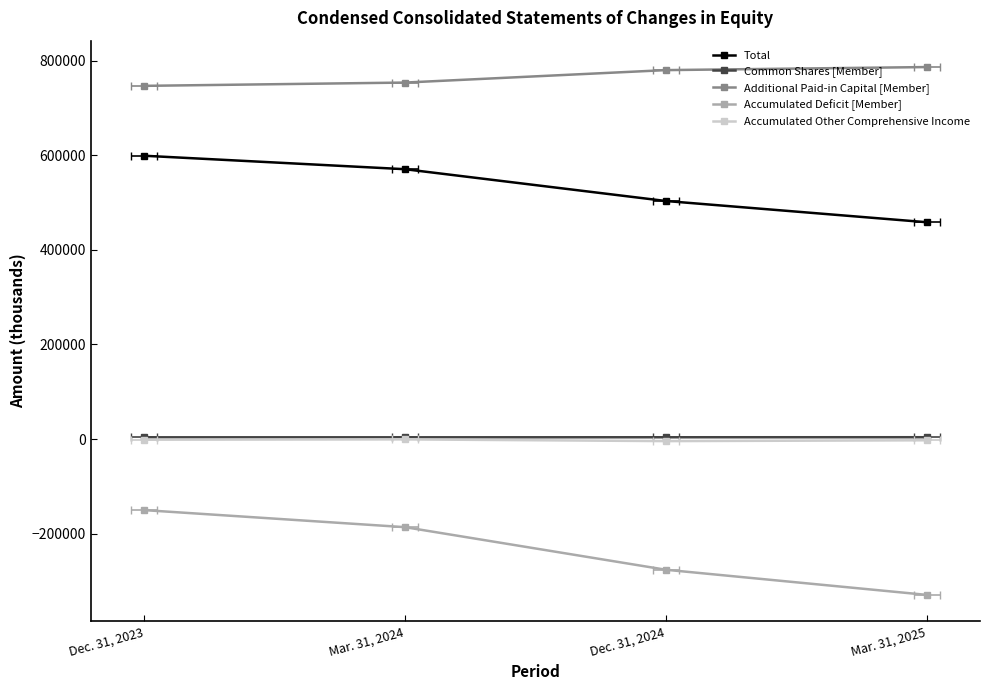

What are all the series names shown in the legend?

Total, Common Shares [Member], Additional Paid-in Capital [Member], Accumulated Deficit [Member], Accumulated Other Comprehensive Income